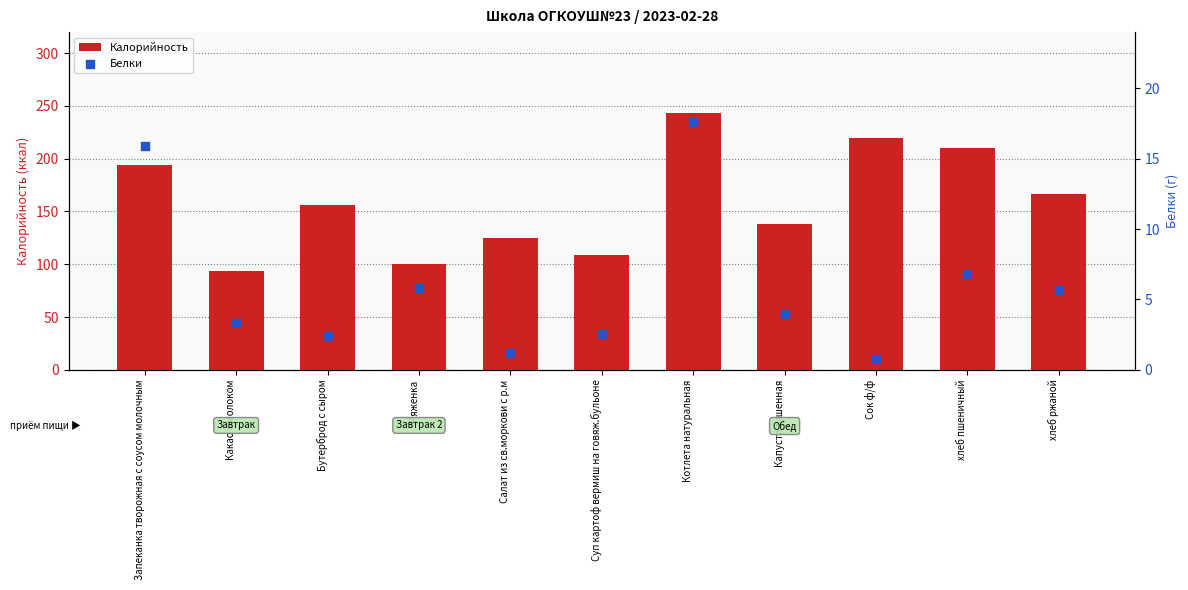

Is the value of Белки at Какао с молоком greater than the value of Калорийность at Ряженка?

No